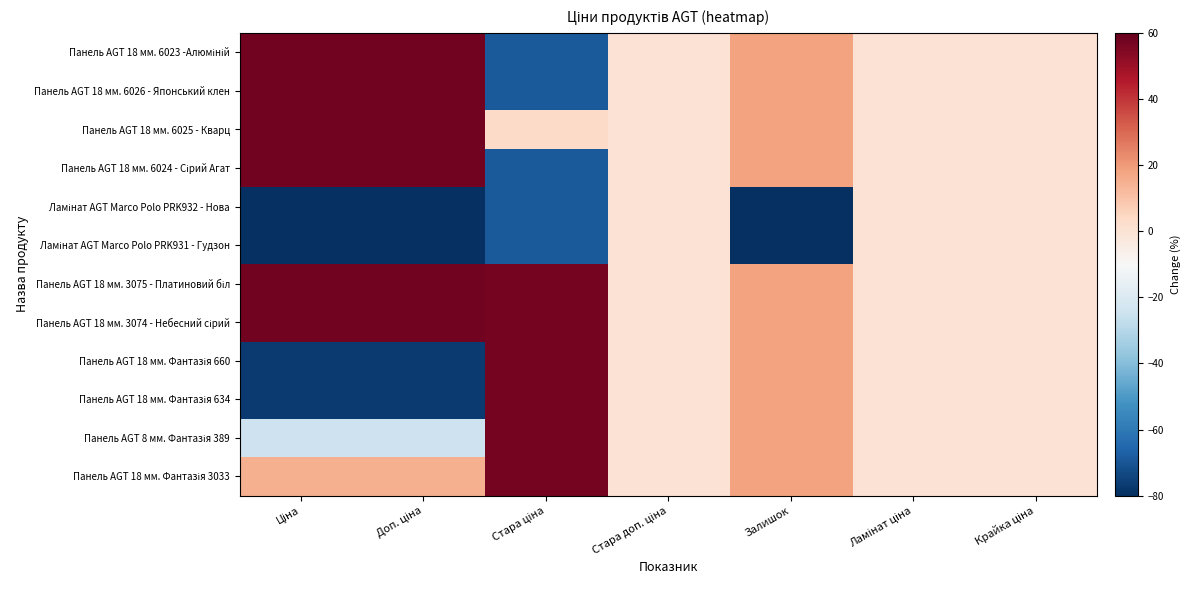

How many categories are shown in the chart?

7